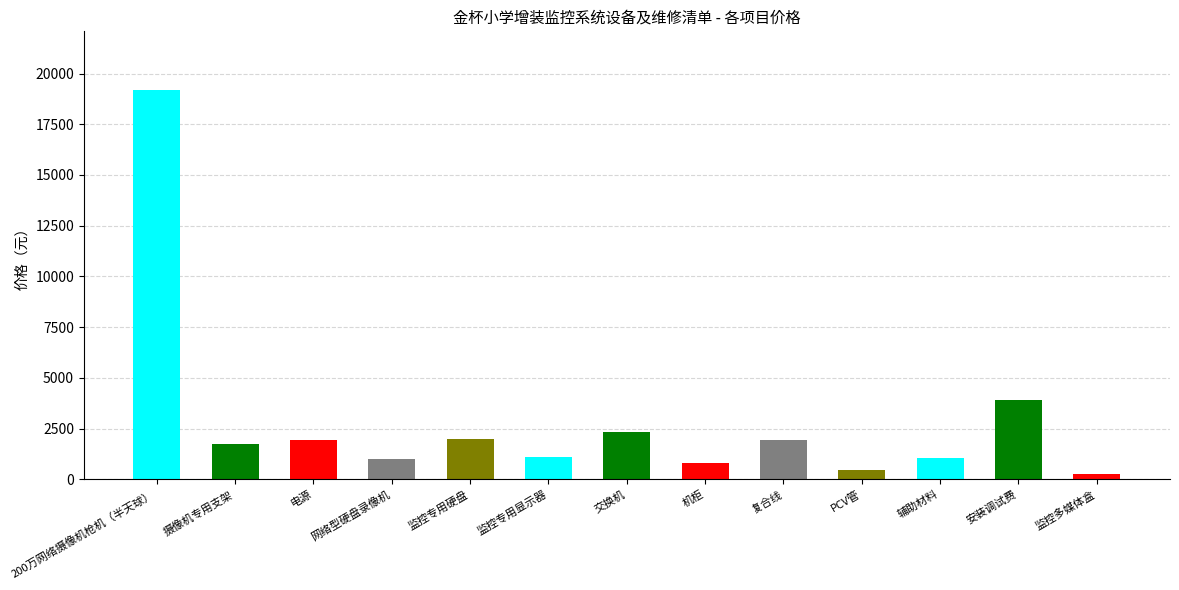

What is the change in value from 电源 to 辅助材料?

-870